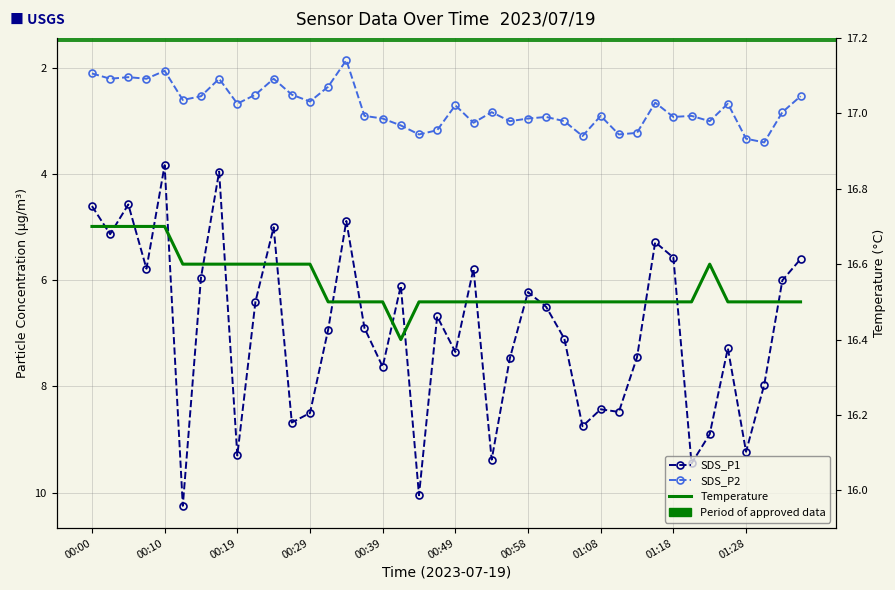

List the series in order of their peak value, lowest first.

SDS_P2, SDS_P1, Temperature